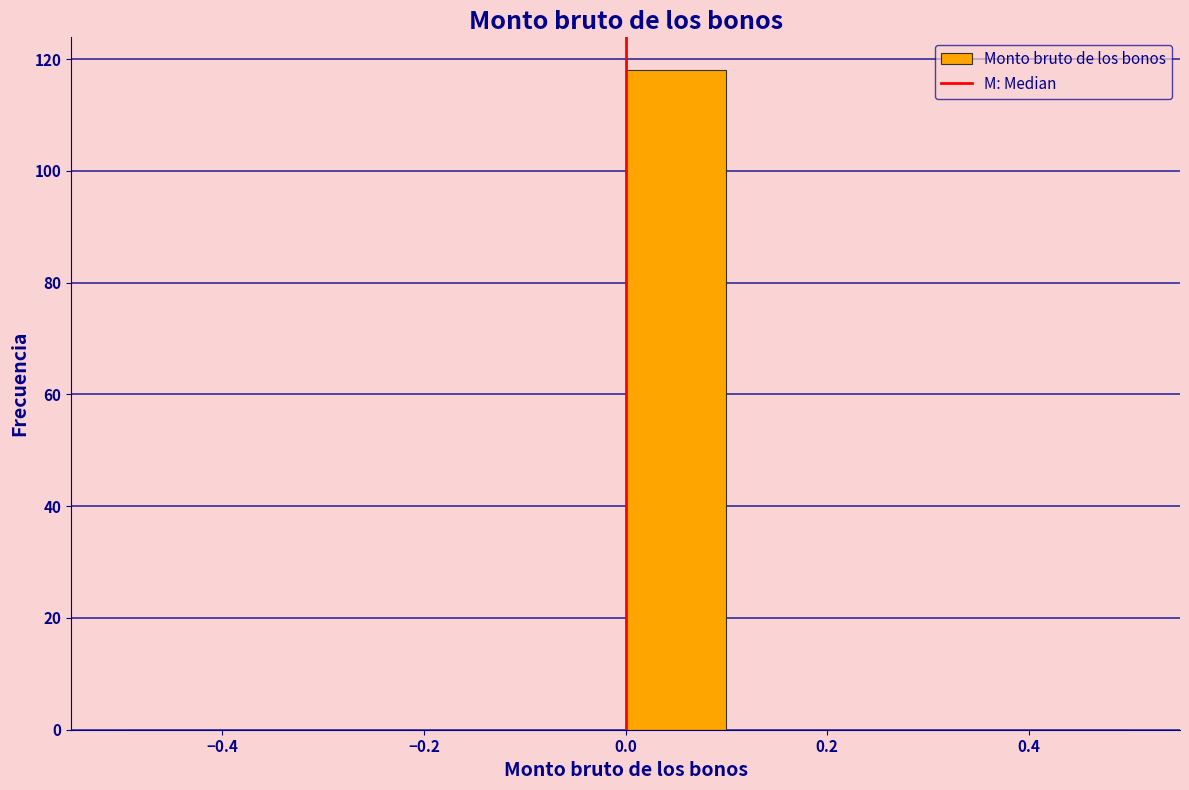

Over which range of the x-axis is the bar tallest?

0.0 to 0.1